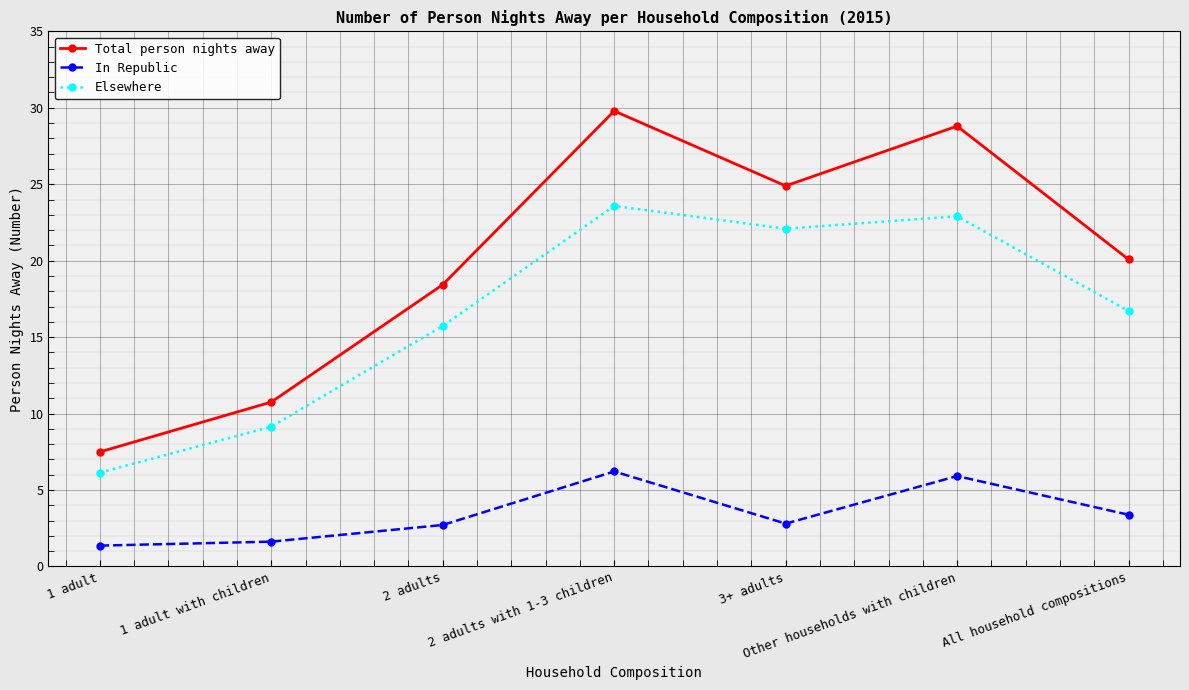

What is the average value of the Total person nights away series?

20.0